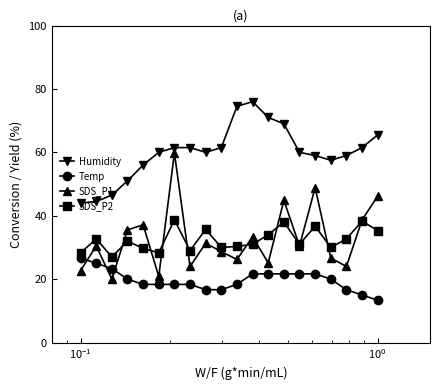

Which series has the largest range (max minus min)?

SDS_P1